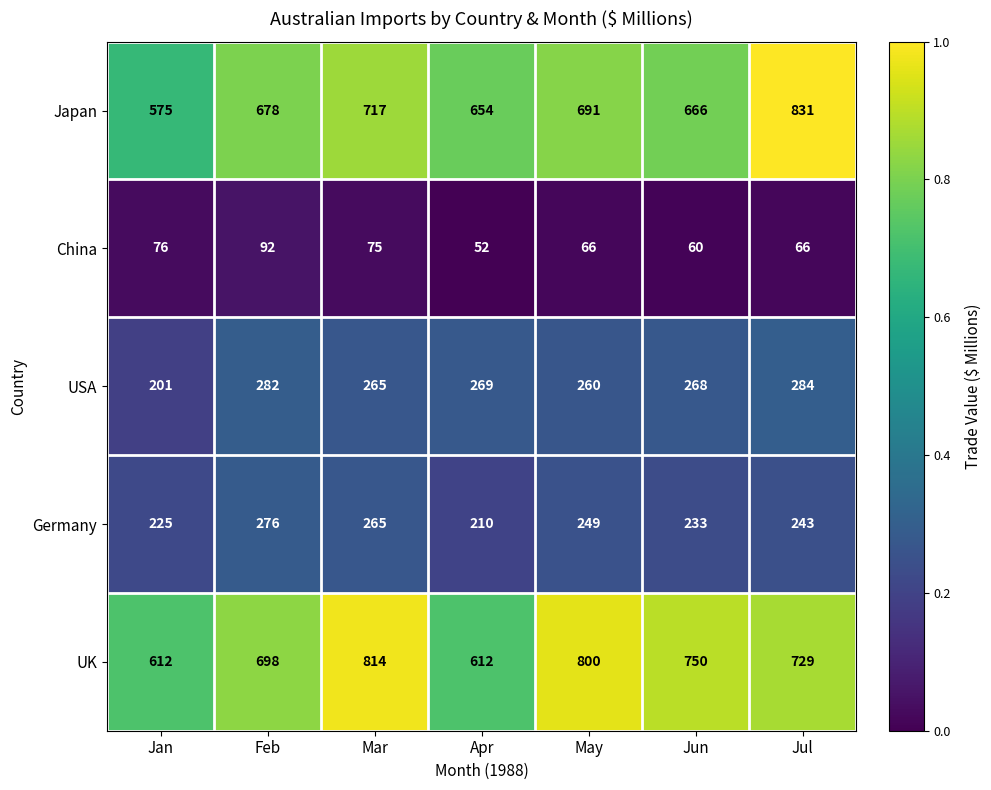

What is the greatest value displayed?

831